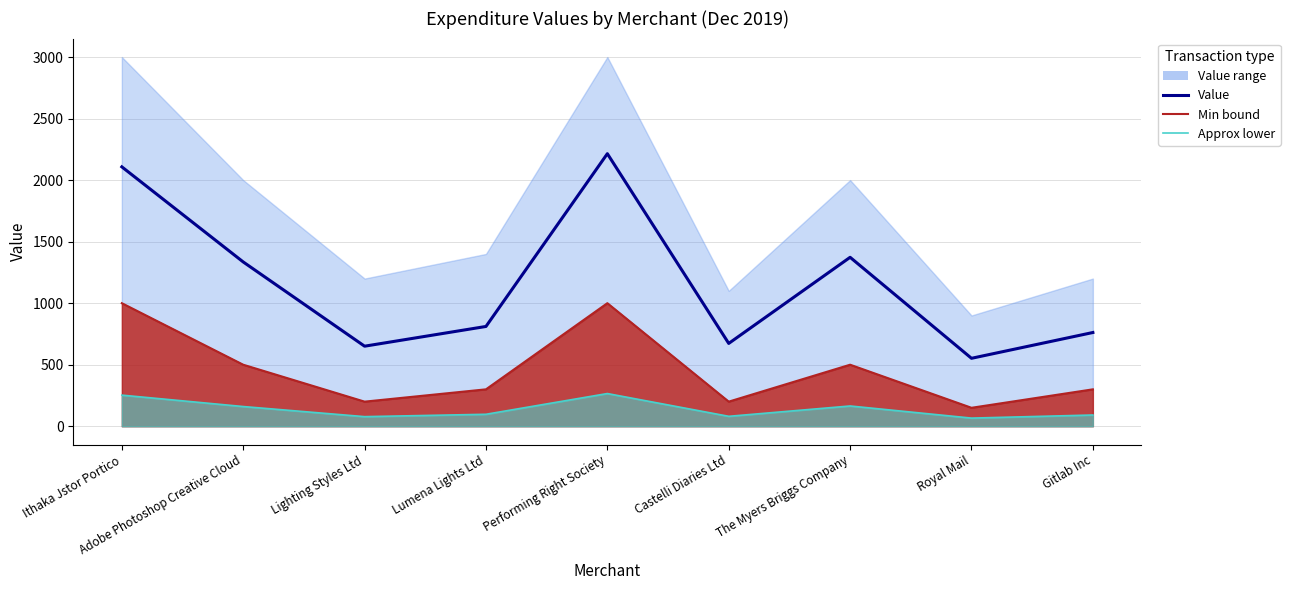

The value of Min bound at Performing Right Society is 1000.0. True or false?

True